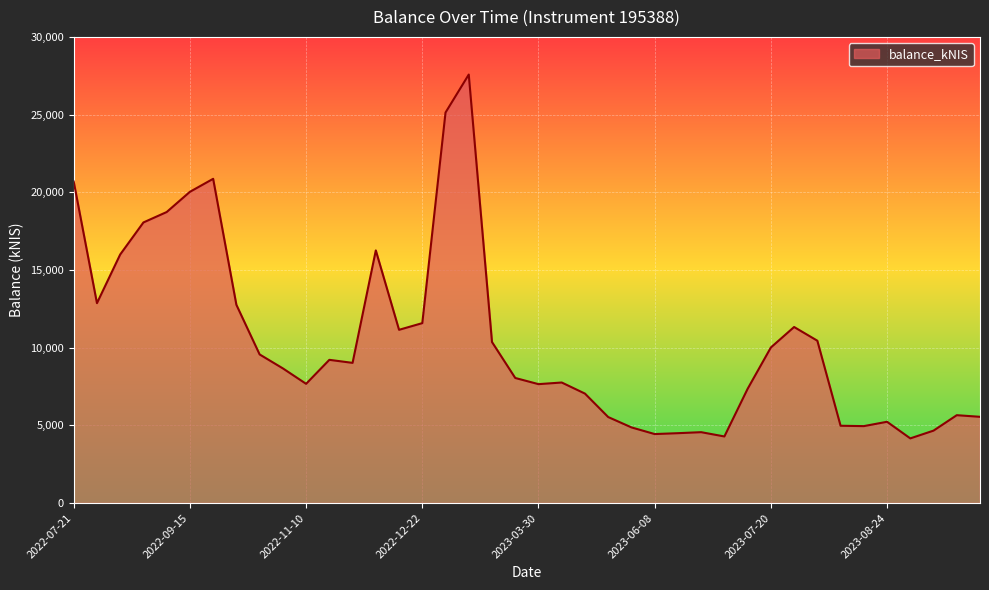

What is the difference between the maximum and minimum values?

23418.1